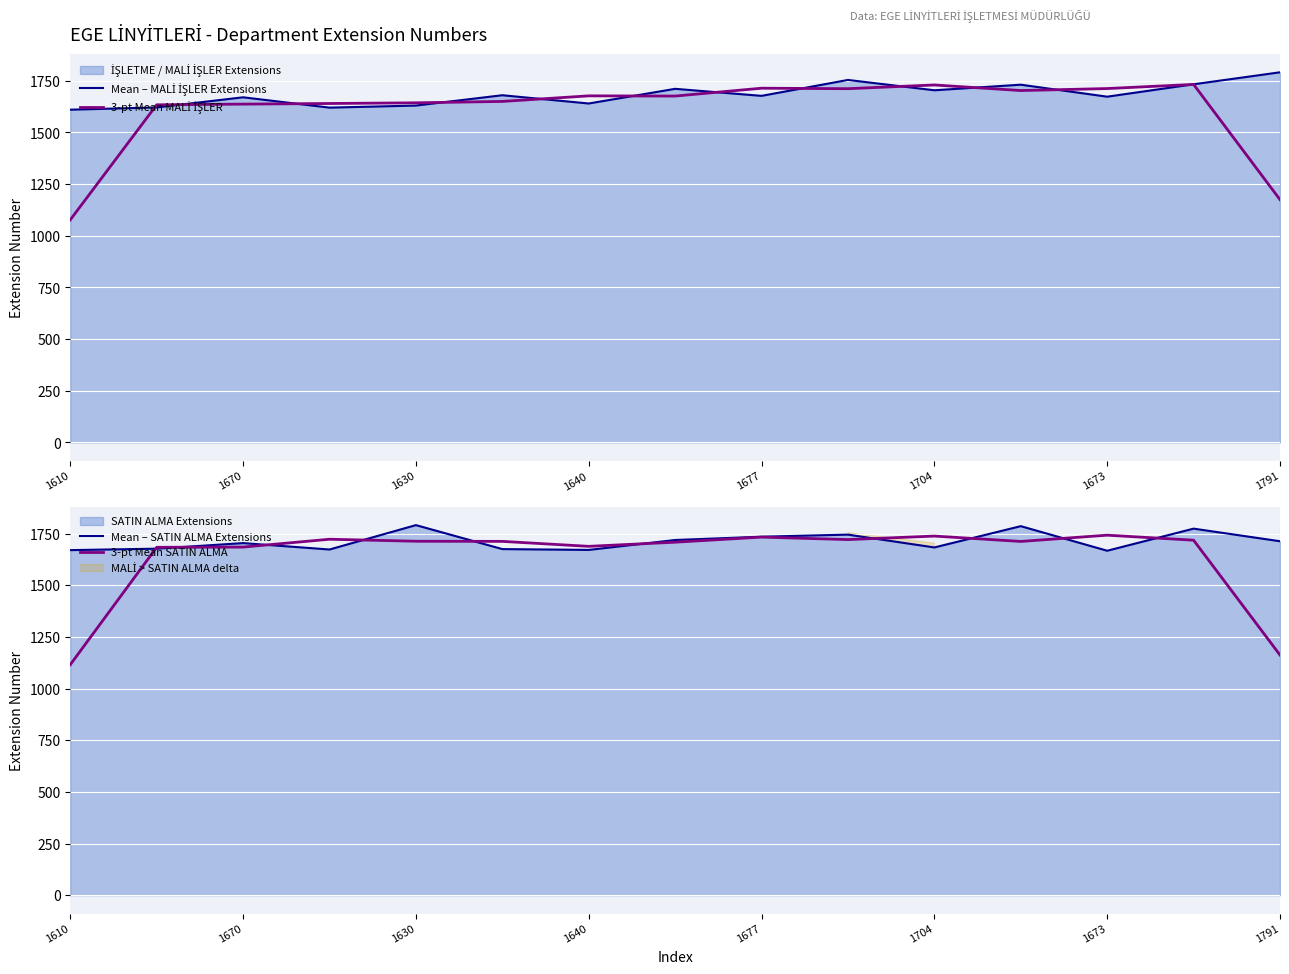

True or false: 3-pt Mean SATIN ALMA has a value of 1115.7 at 1610.

True